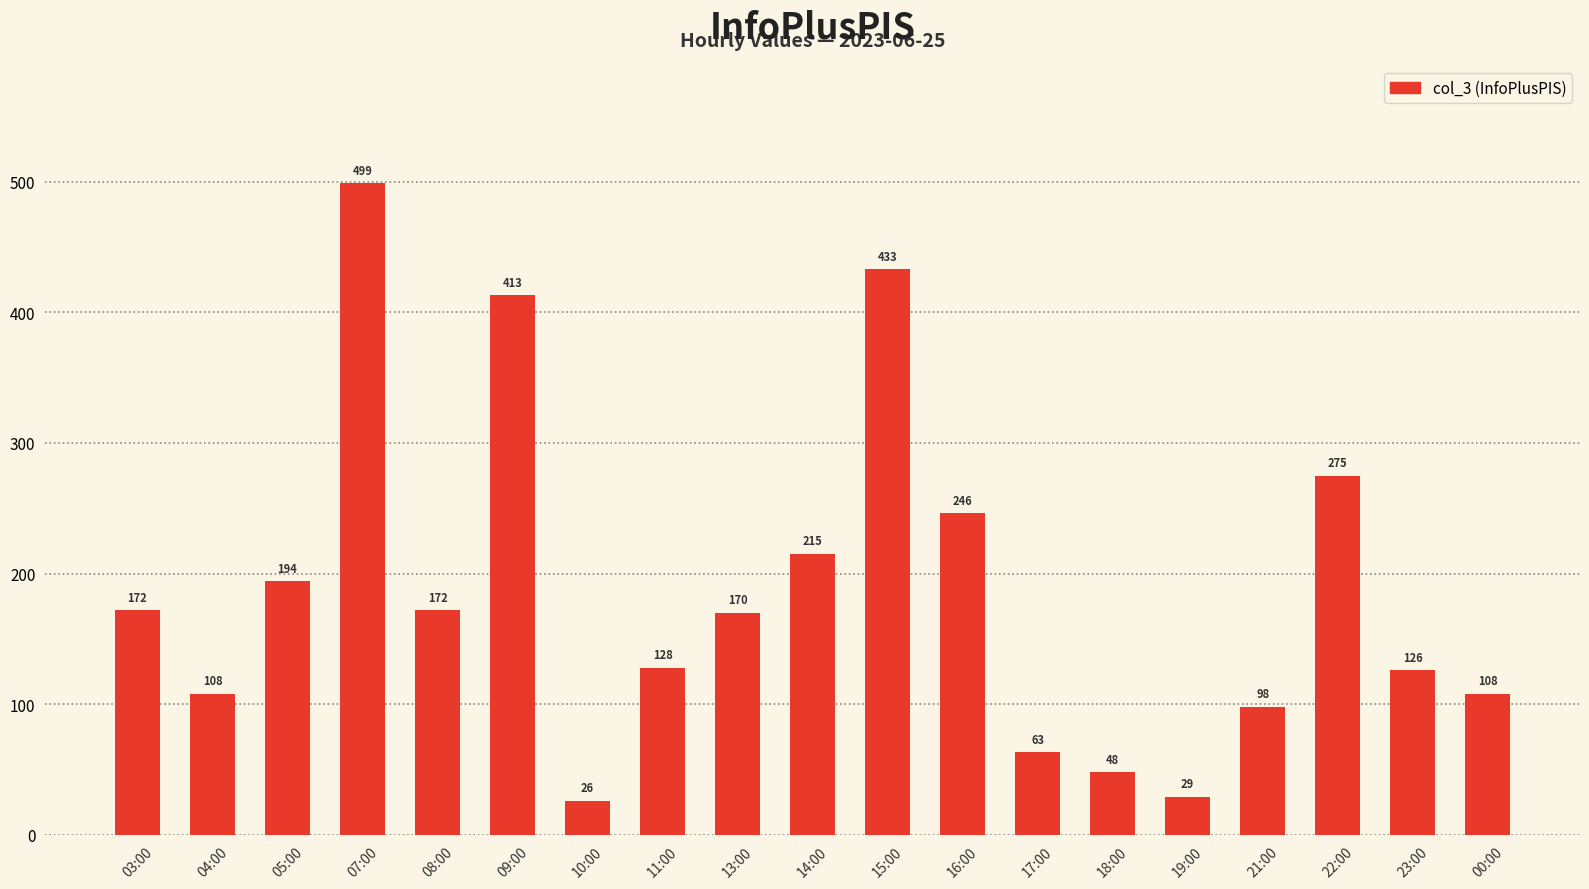

What is the maximum value shown in the chart?

499